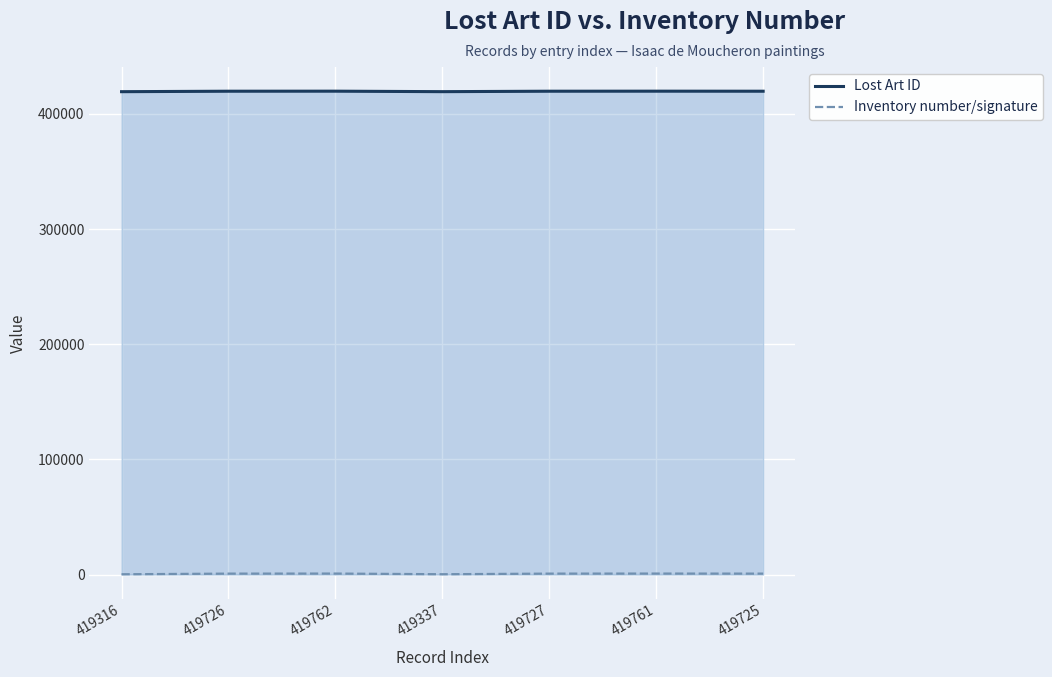

In Inventory number/signature, how many points are lower than both neighbors (excluding endpoints)?

1